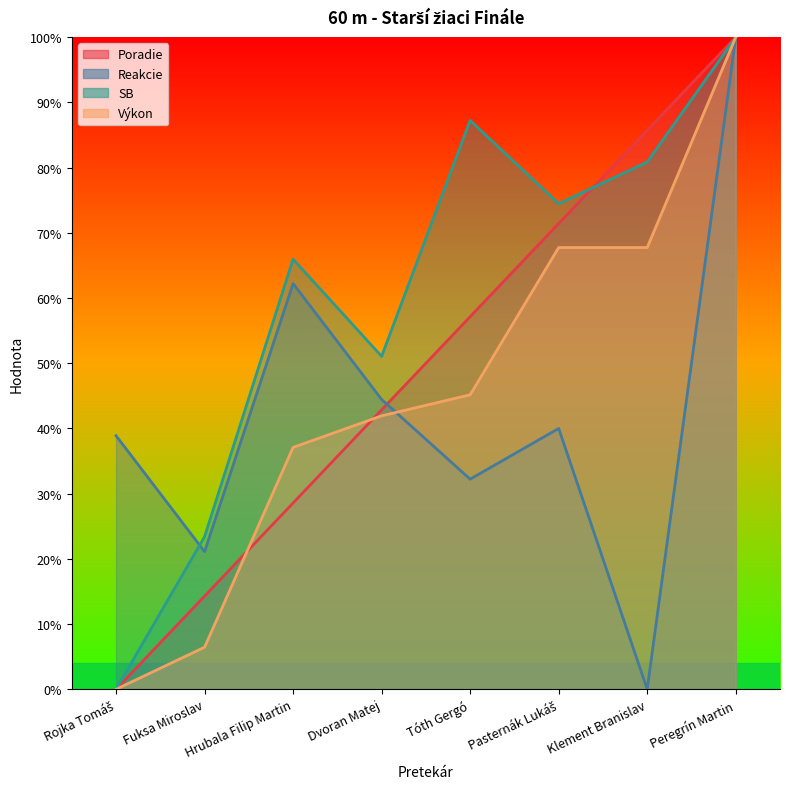

Is it true that Výkon equals 0.0 at Rojka Tomáš?

True